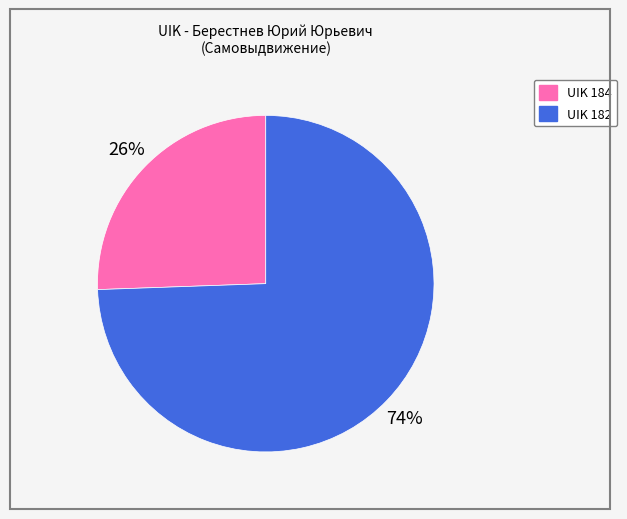

Does UIK 184 represent more than half of the total?

No